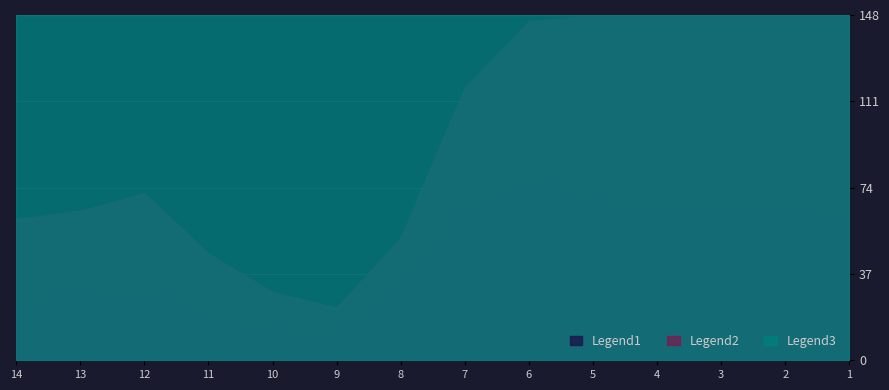

The template_id series shows 108067 at 1099565281930. True or false?

False